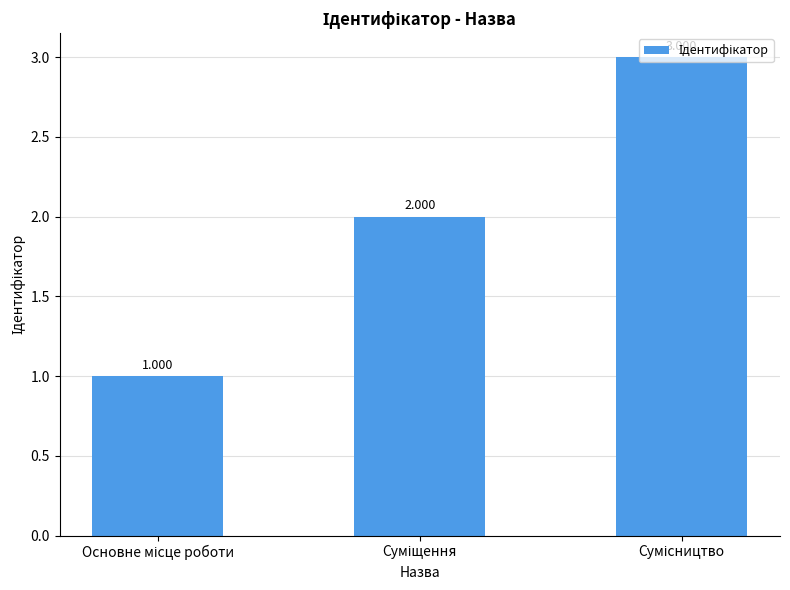

Reading left to right, transcribe all the data shown in this chart.

Основне місце роботи=1	Суміщення=2	Сумісництво=3